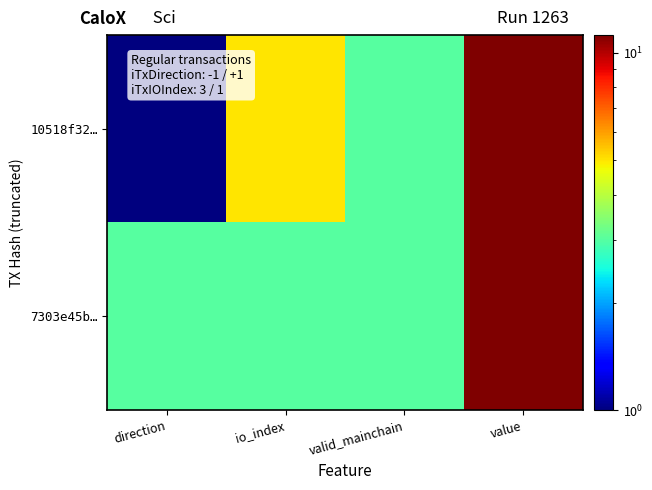

Reading right to left, list all the values displayed in this chart.

10518f32…: value=11.2	valid_mainchain=3.0	io_index=5.0	direction=1.0
7303e45b…: value=11.2	valid_mainchain=3.0	io_index=3.0	direction=3.0